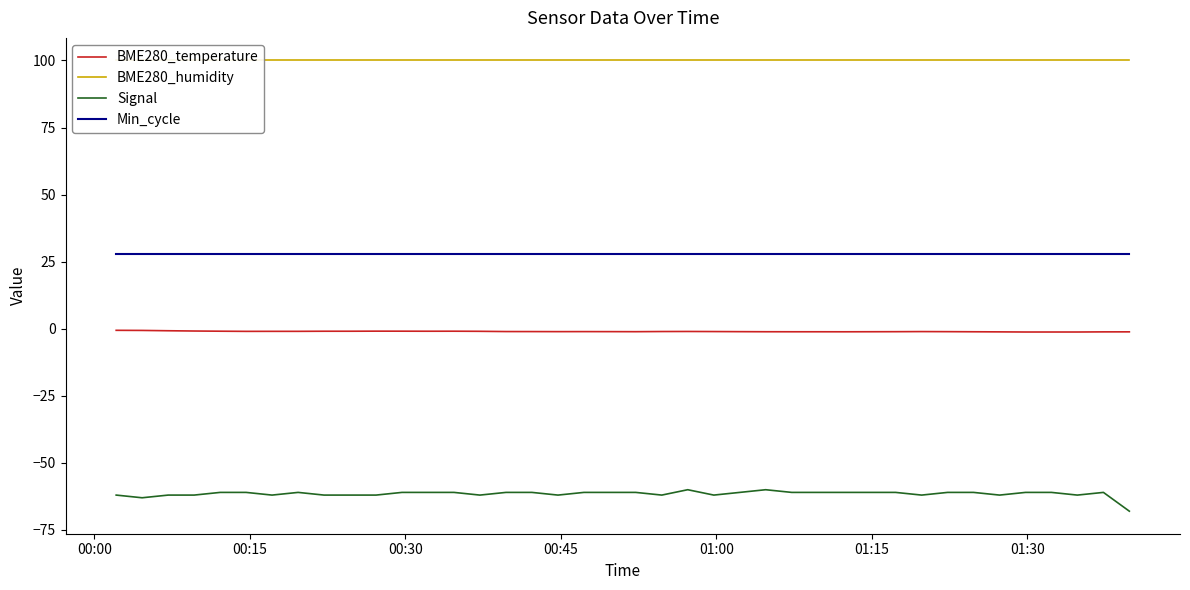

What is the minimum value shown in the chart?

-68.0